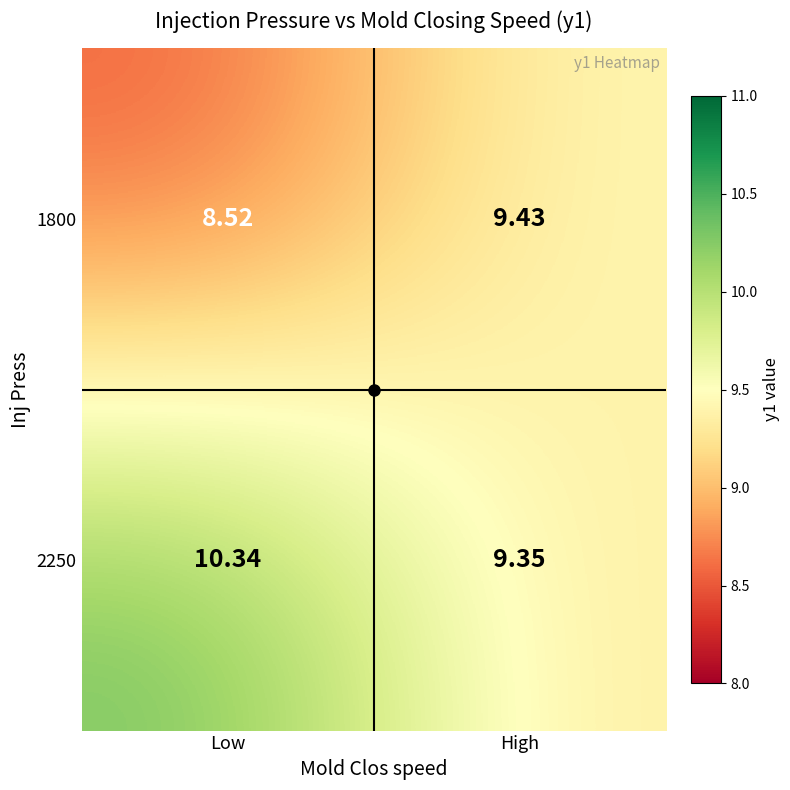

At which category is the sum across all series the highest?

Low